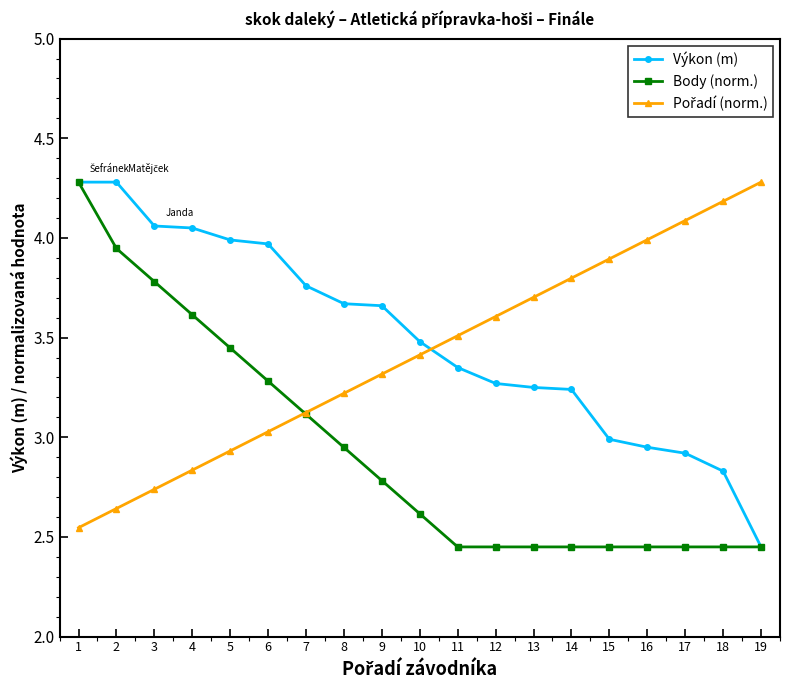

What is the highest value of the Výkon (m) series?

4.3